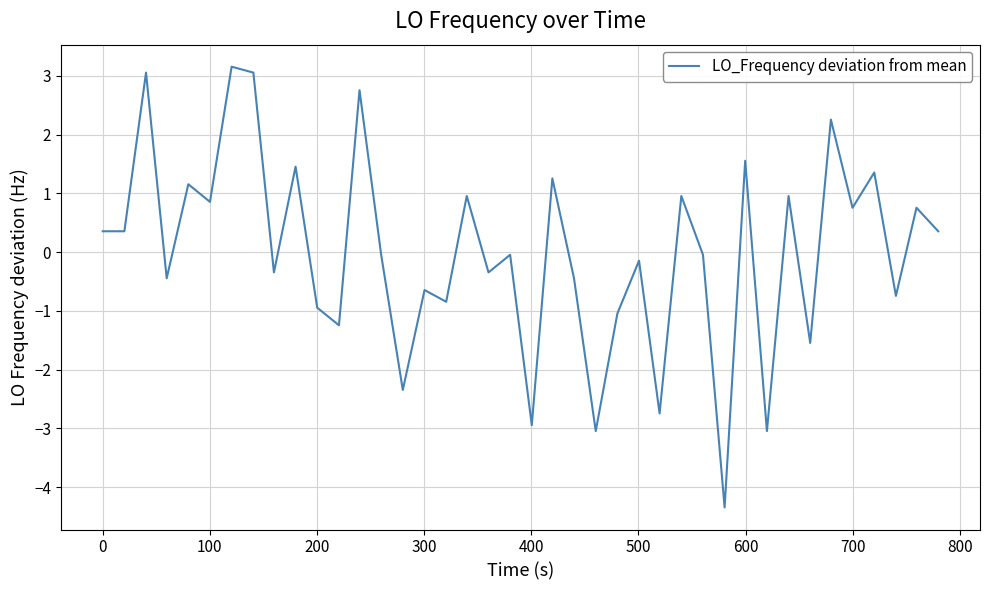

What is the difference between the second highest and minimum values?

7.4